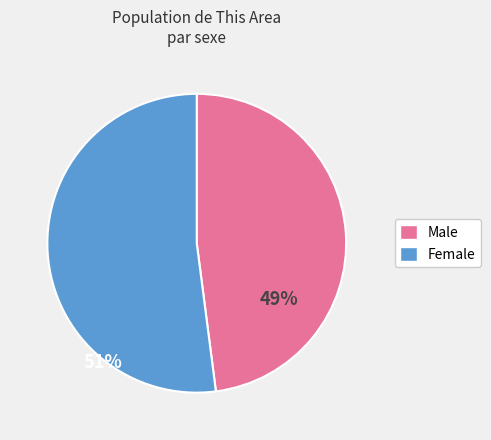

Do Male and Female together represent more than half of the pie?

Yes